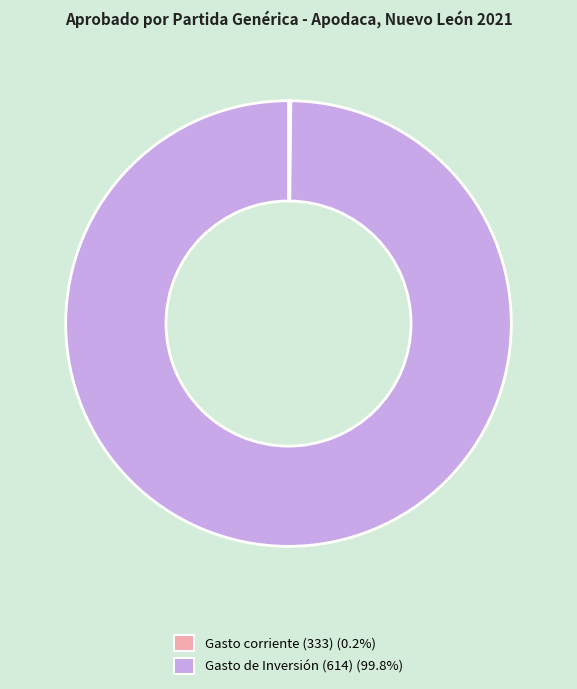

Does any single category account for the majority?

Yes